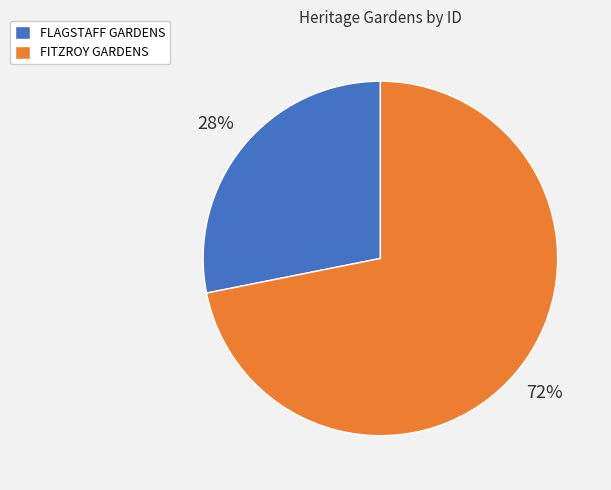

Combined, do FITZROY GARDENS and FLAGSTAFF GARDENS account for over 50%?

Yes